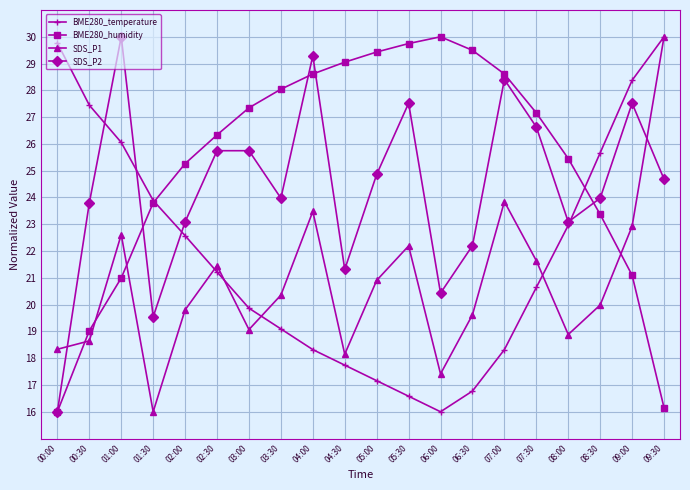

What is the sum of all SDS_P1 values?

415.3